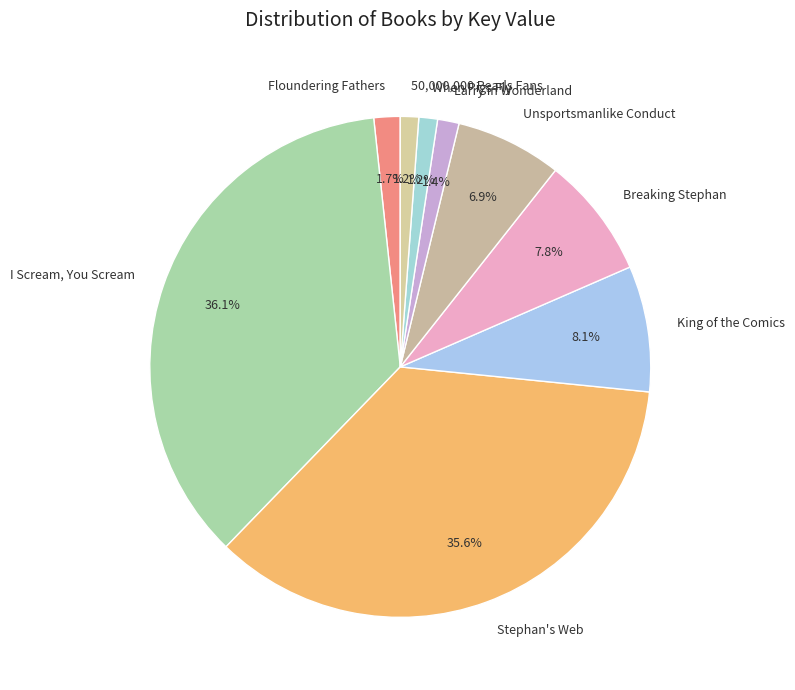

Count the number of slices in the pie.

9